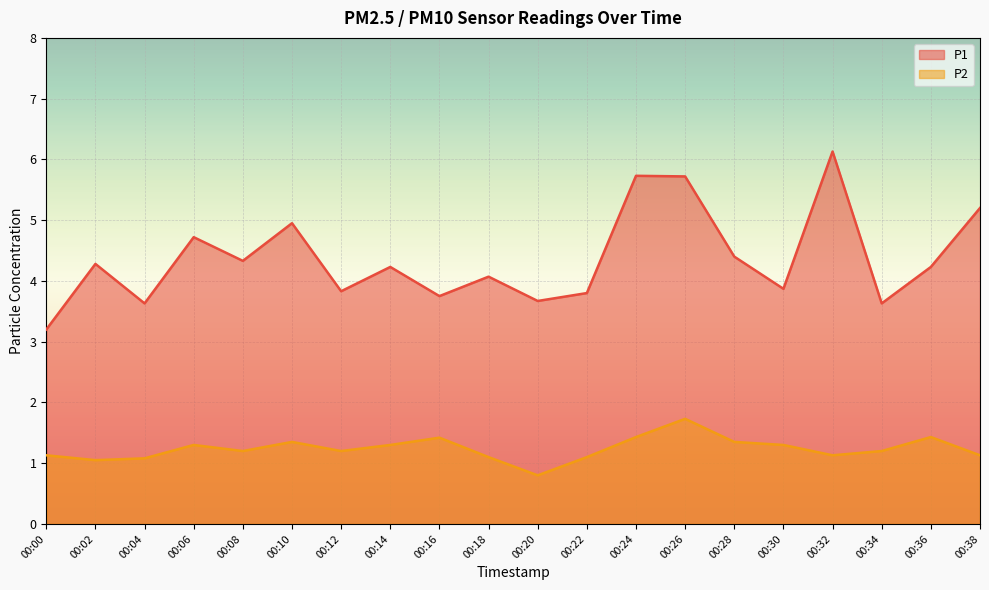

Is it true that P1 equals 3.6 at 00:04?

True